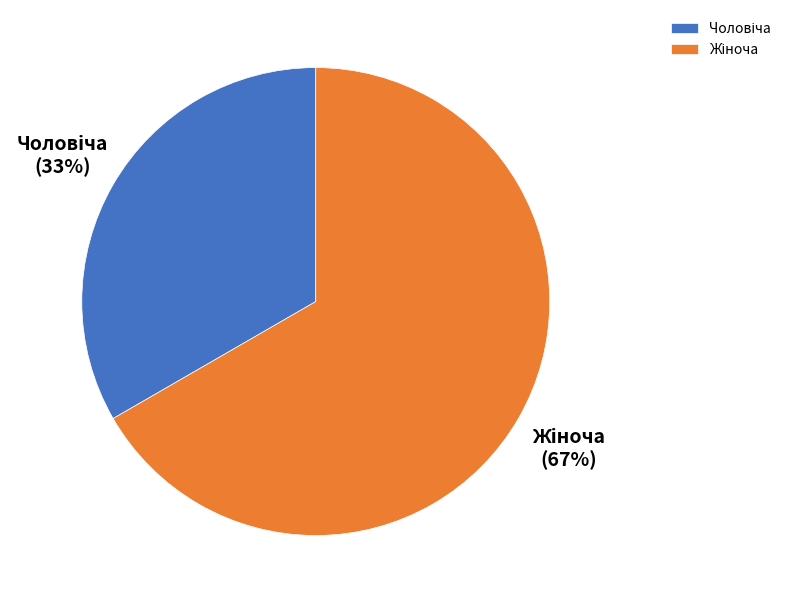

To the nearest percent, what is the average slice percentage?

50%